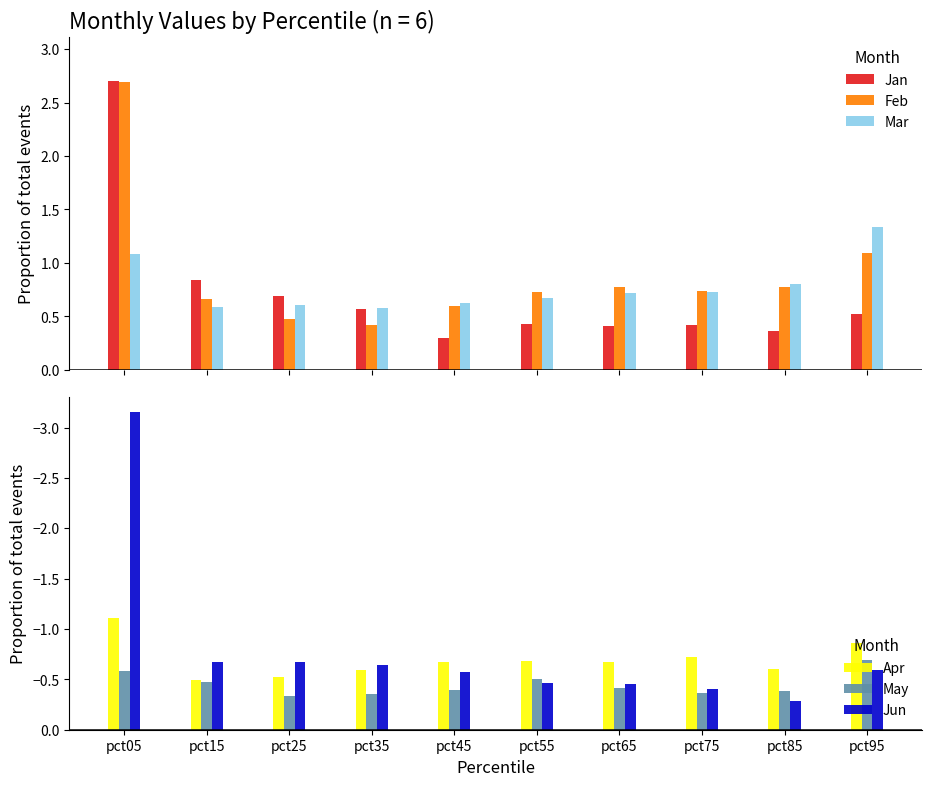

At which category does the chart reach its peak across all series?

pct05